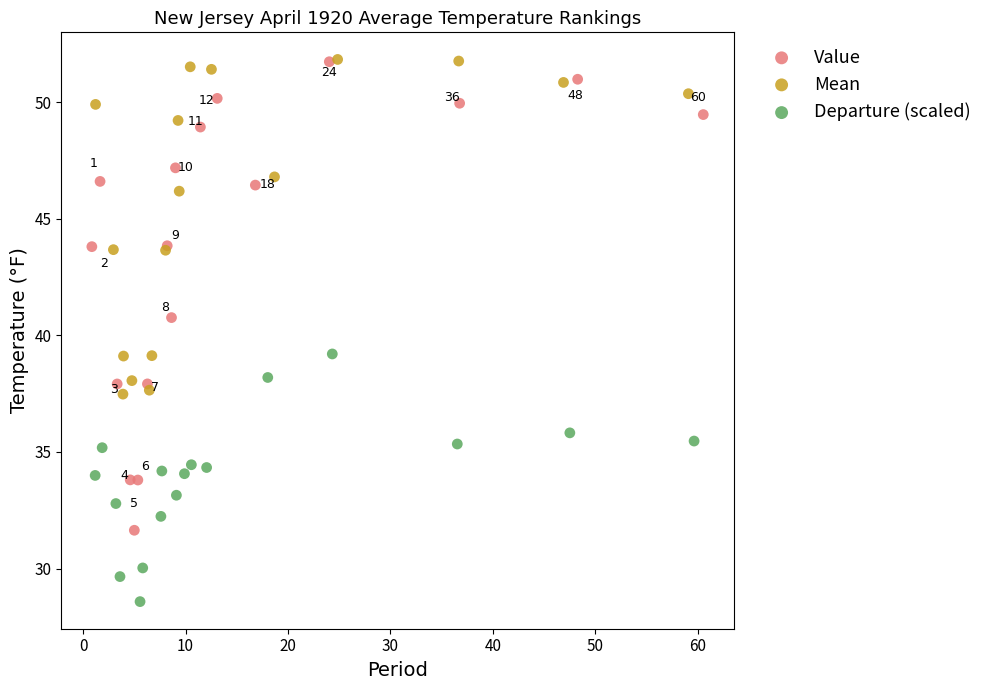

What are all the series names shown in the legend?

Value, Mean, Departure (scaled)